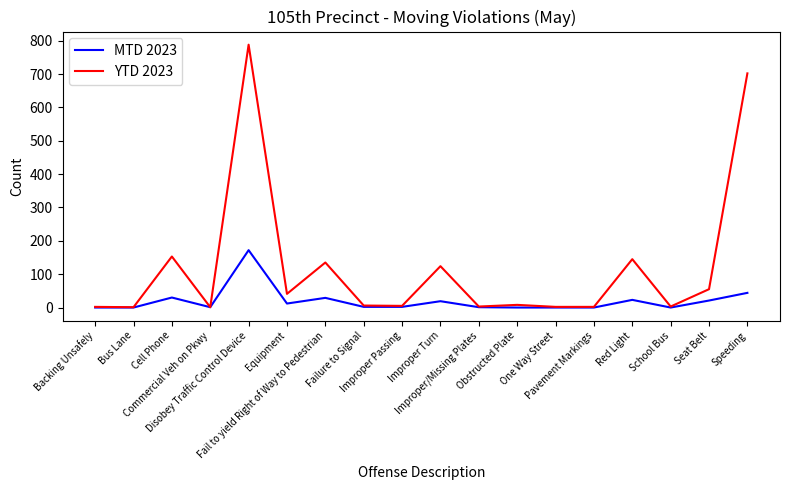

What is the highest value of the YTD 2023 series?

788